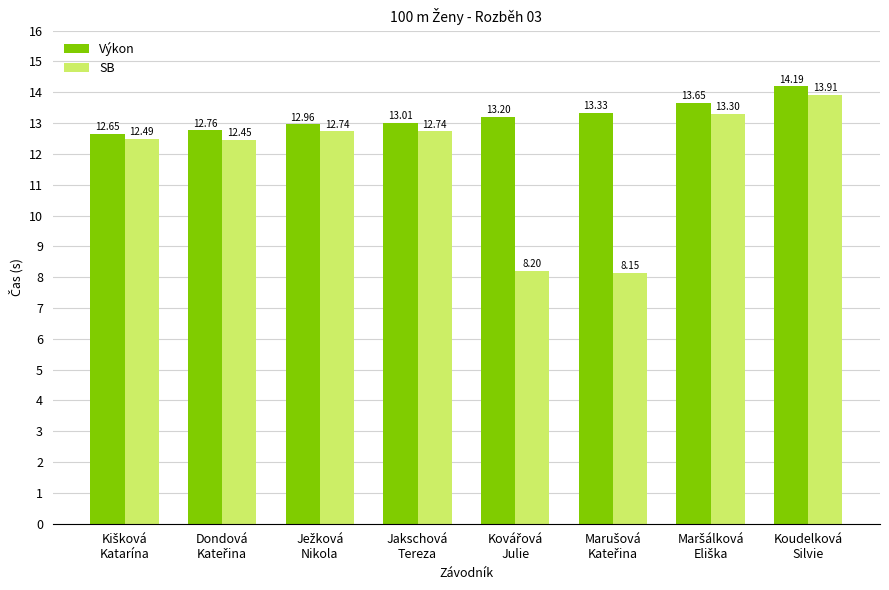

What is the sum of all Výkon values?

105.8